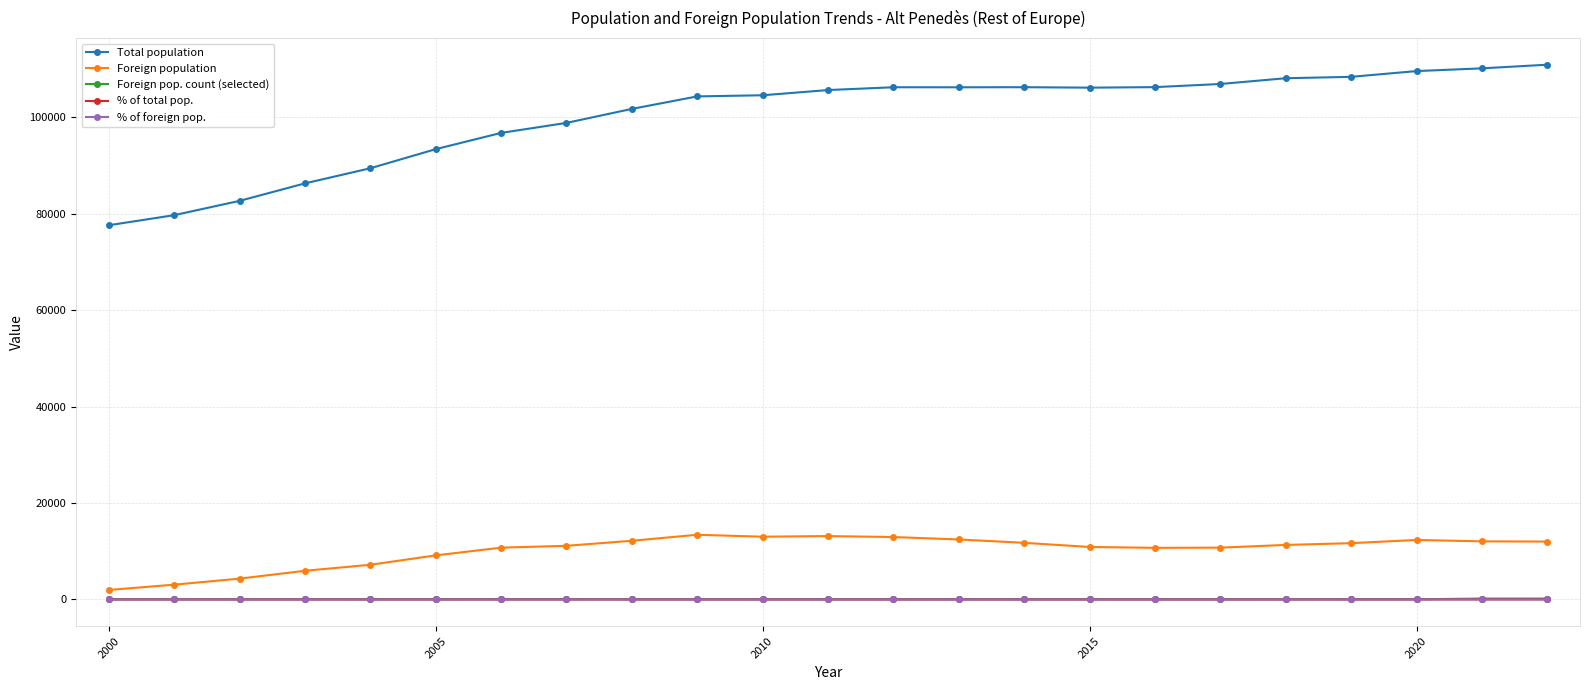

How many series are shown in this chart?

5